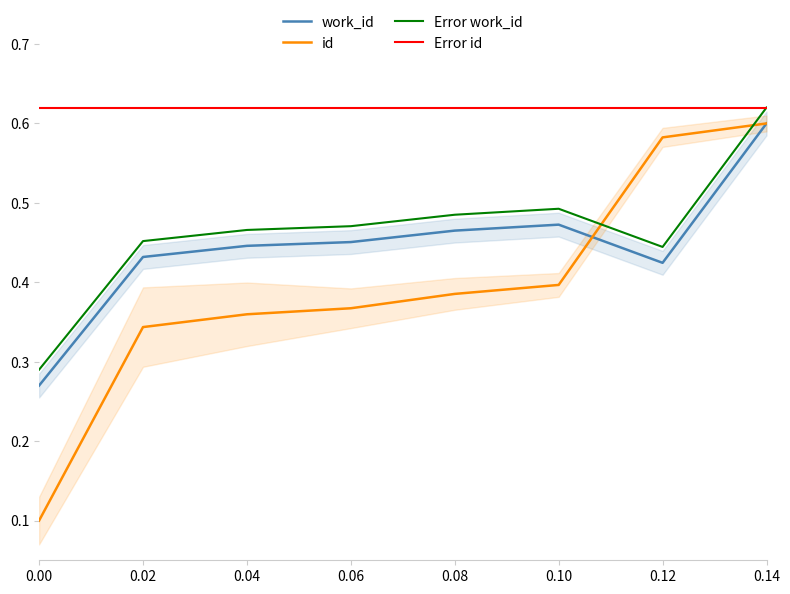

True or false: id has a value of 0.6 at 0.12.

True